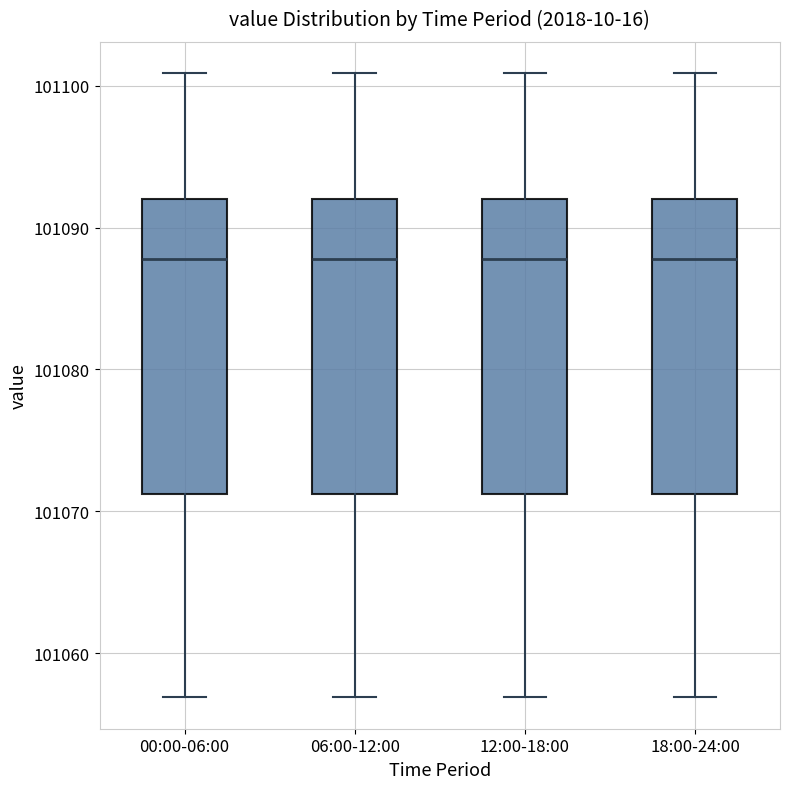

Reading left to right, read every box against the y-axis: the position of its median line, the range the box covers, and the ends of its whiskers. The values are not printed on the chart, so give them approximately, as read against the axis.

00:00-06:00: median 101088, box 101071 to 101092, whiskers 101057 to 101101
06:00-12:00: median 101088, box 101071 to 101092, whiskers 101057 to 101101
12:00-18:00: median 101088, box 101071 to 101092, whiskers 101057 to 101101
18:00-24:00: median 101088, box 101071 to 101092, whiskers 101057 to 101101